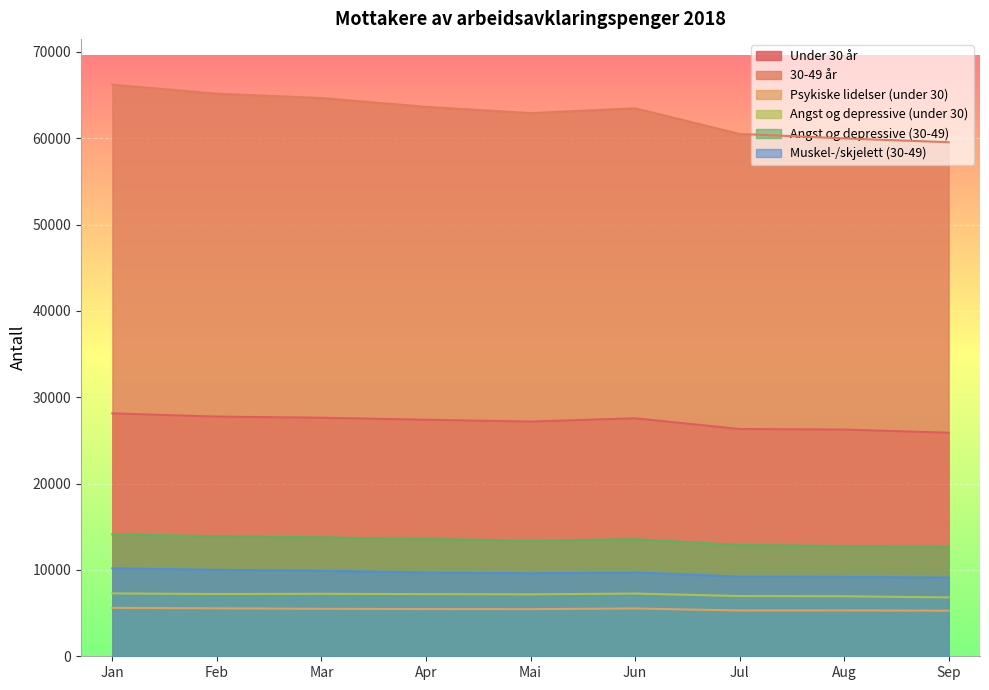

True or false: Muskel-/skjelett (30-49) and Psykiske lidelser (under 30) intersect in this chart.

False